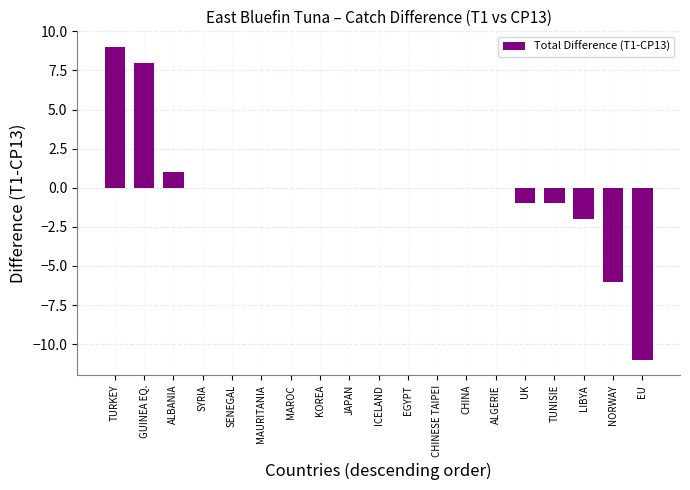

Between TUNISIE and ALBANIA, which is larger?

ALBANIA